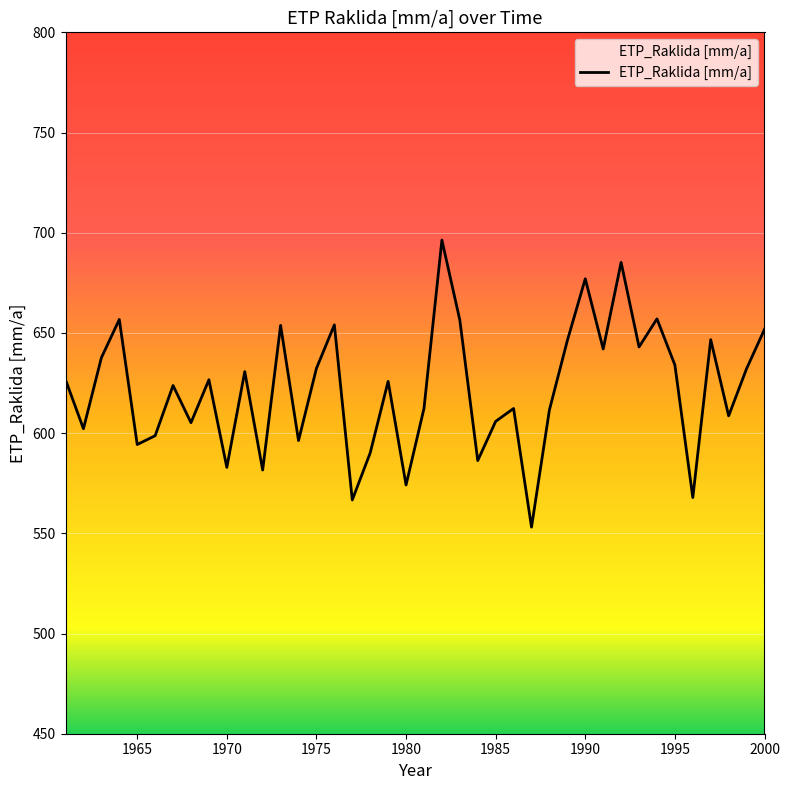

What is the minimum value shown in the chart?

553.1